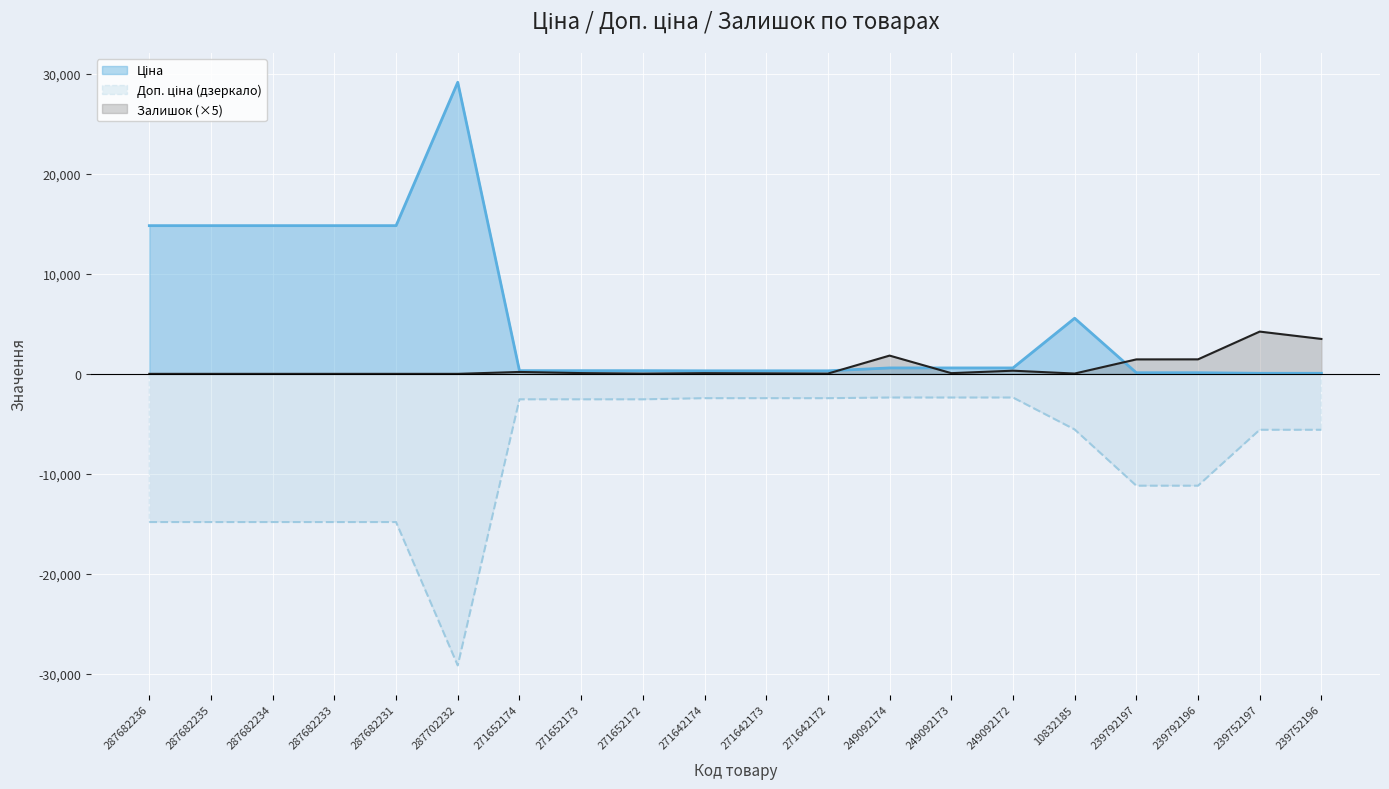

List the labels in order of Ціна value, largest first.

287702232, 287682236, 287682235, 287682234, 287682233, 287682231, 10832185, 249092174, 249092173, 249092172, 271652174, 271652173, 271652172, 271642174, 271642173, 271642172, 239792197, 239792196, 239752197, 239752196